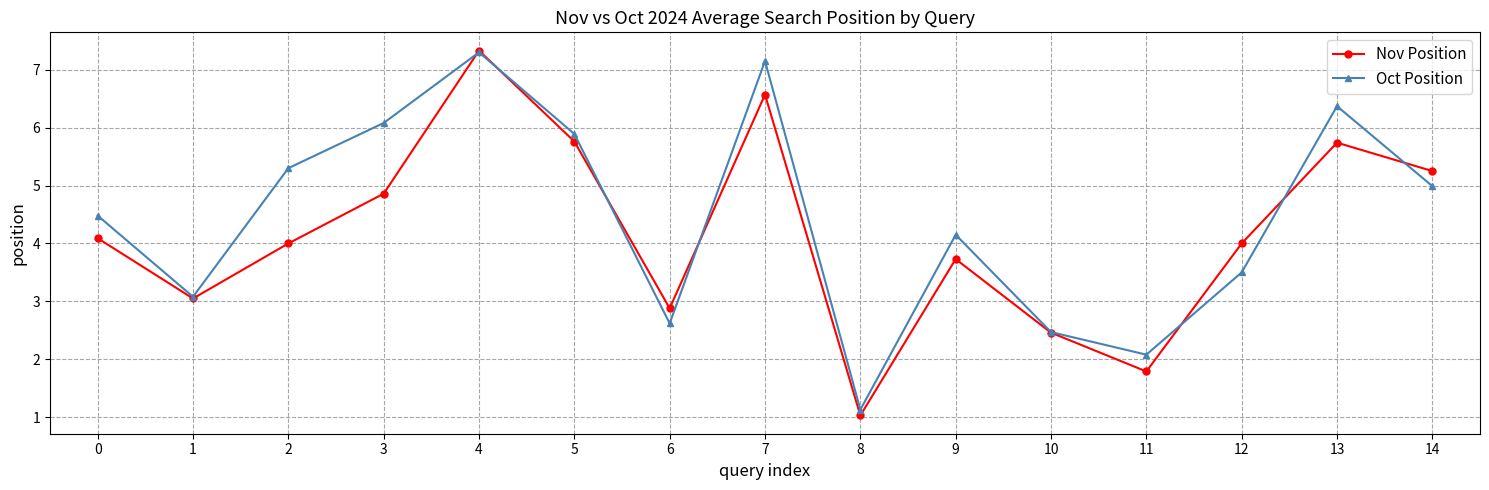

What is the sum of the Oct Position values at 1 and 4?

10.4